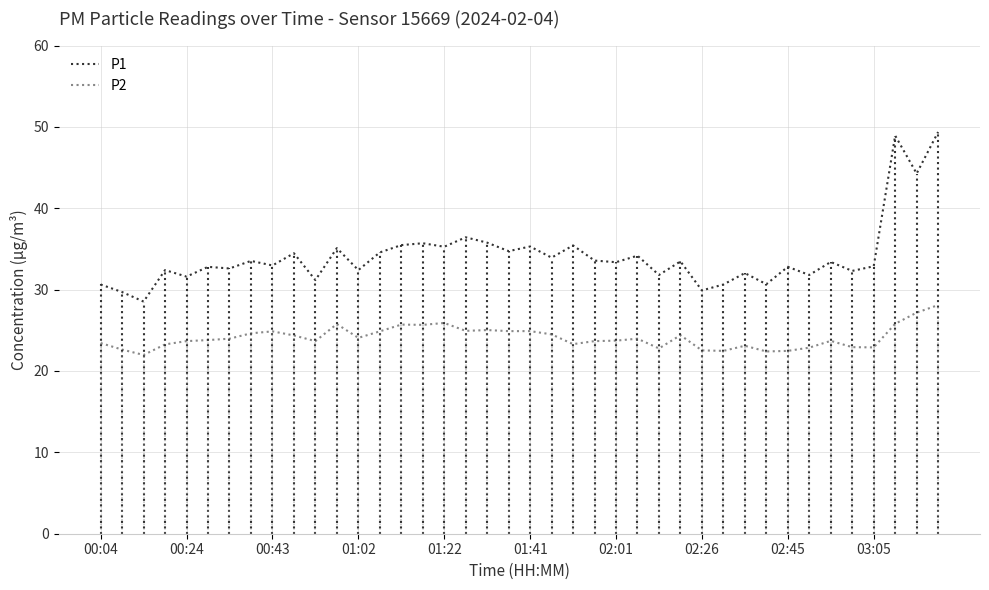

Rank the series by their maximum value, from highest to lowest.

P1, P2